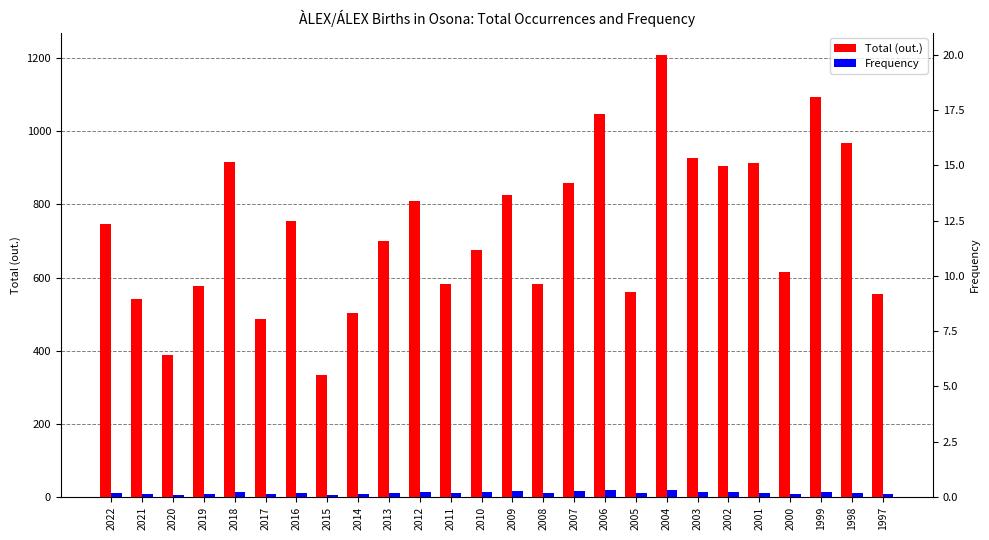

Does the chart contain stacked bars?

No